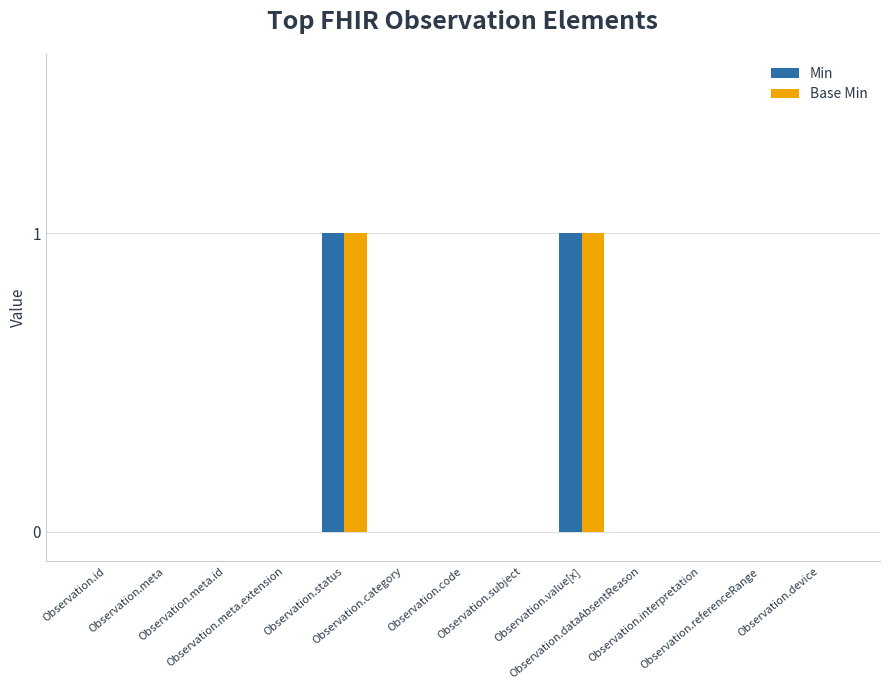

How many categories are shown in the chart?

13